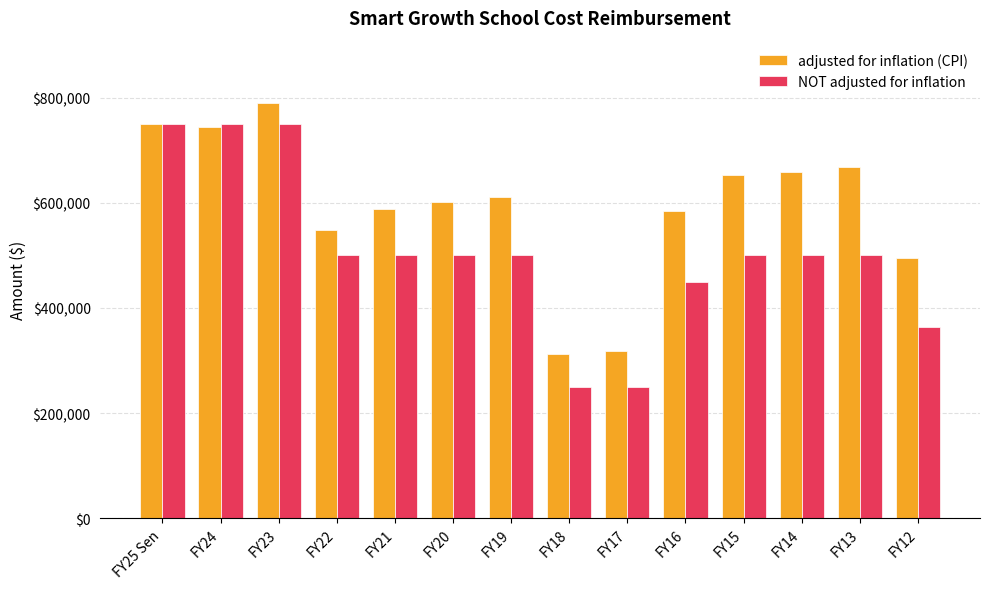

Which label corresponds to the largest value in the chart?

FY23